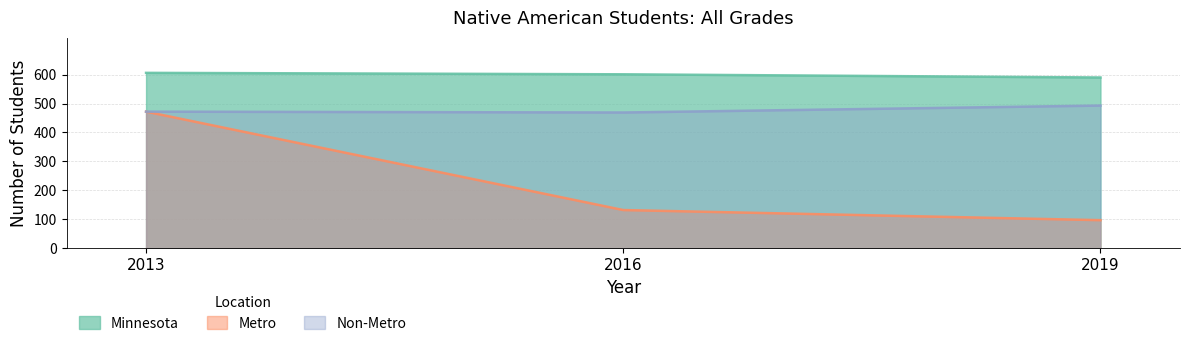

Between 2016 and 2013, which is larger?

2013